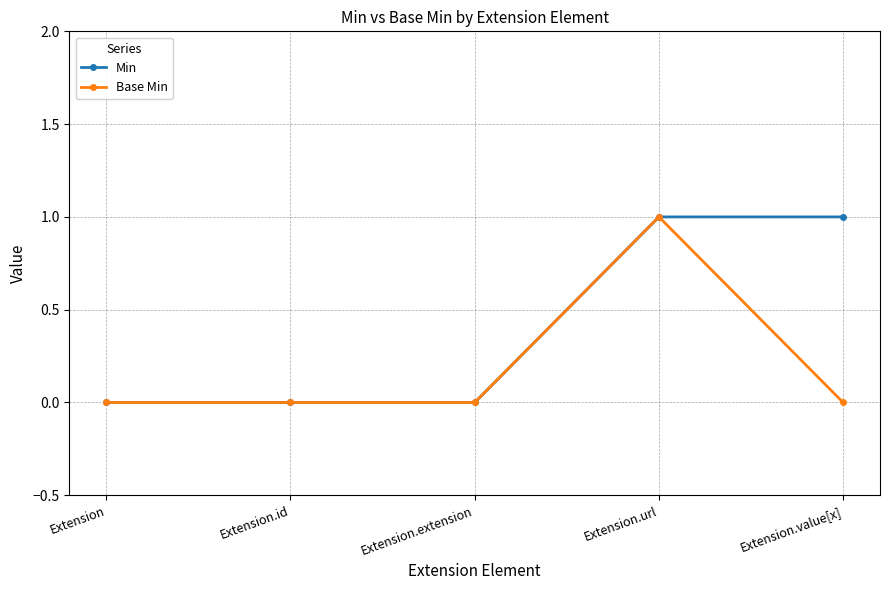

List the series in order of their overall mean, lowest first.

Base Min, Min